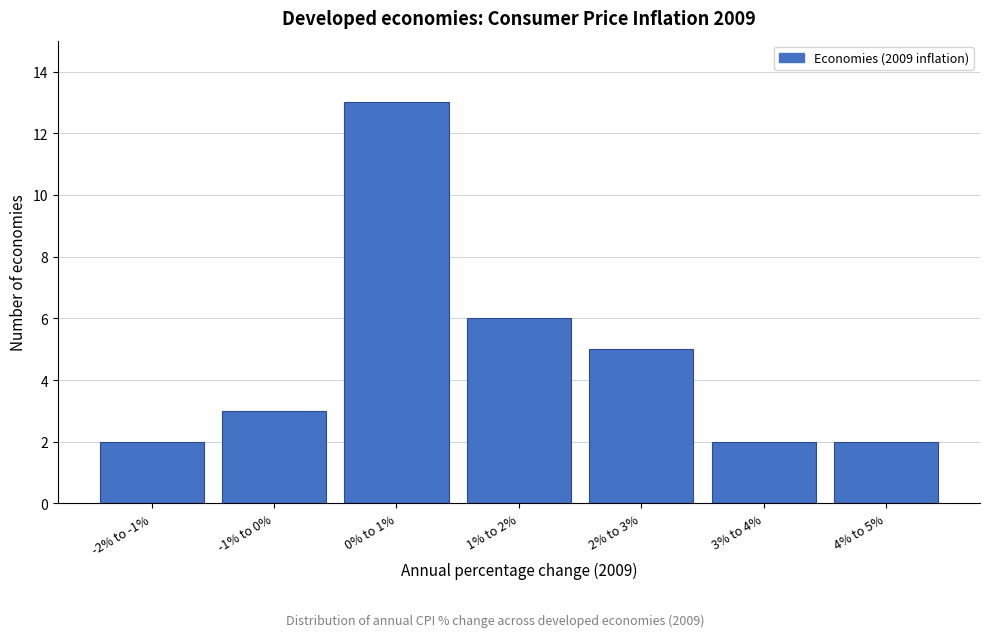

Reading left to right, extract all data points from this chart.

-2% to -1%=2	-1% to 0%=3	0% to 1%=13	1% to 2%=6	2% to 3%=5	3% to 4%=2	4% to 5%=2